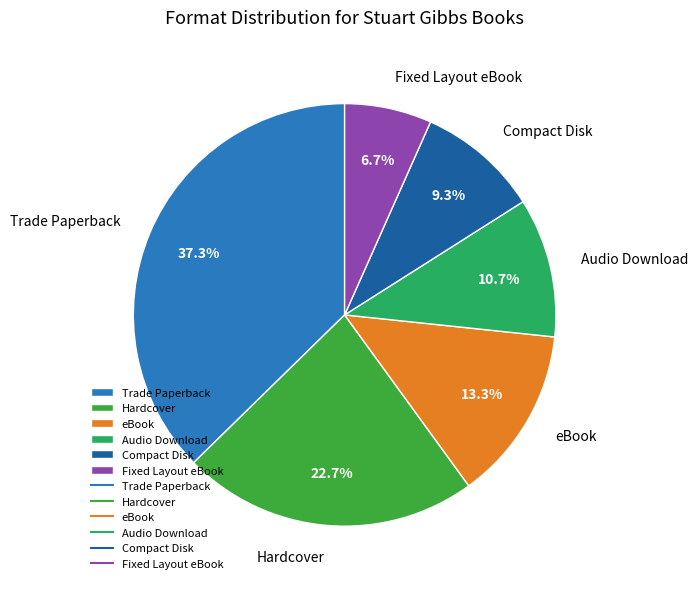

To the nearest percent, what is the difference between the eBook and Hardcover slice percentages?

9%